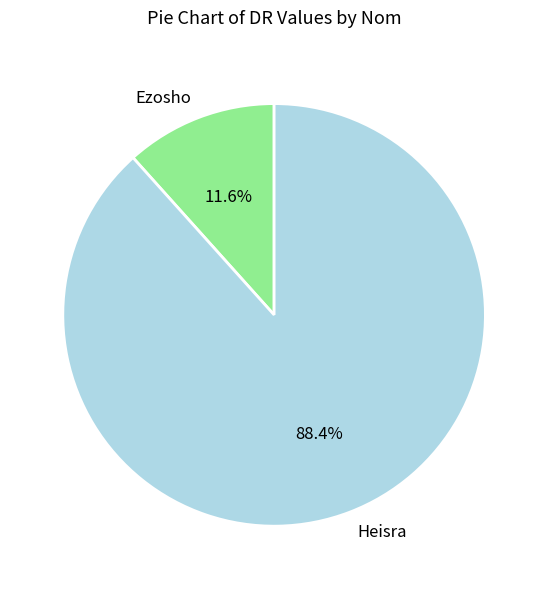

To the nearest percent, what is the average slice percentage?

50%